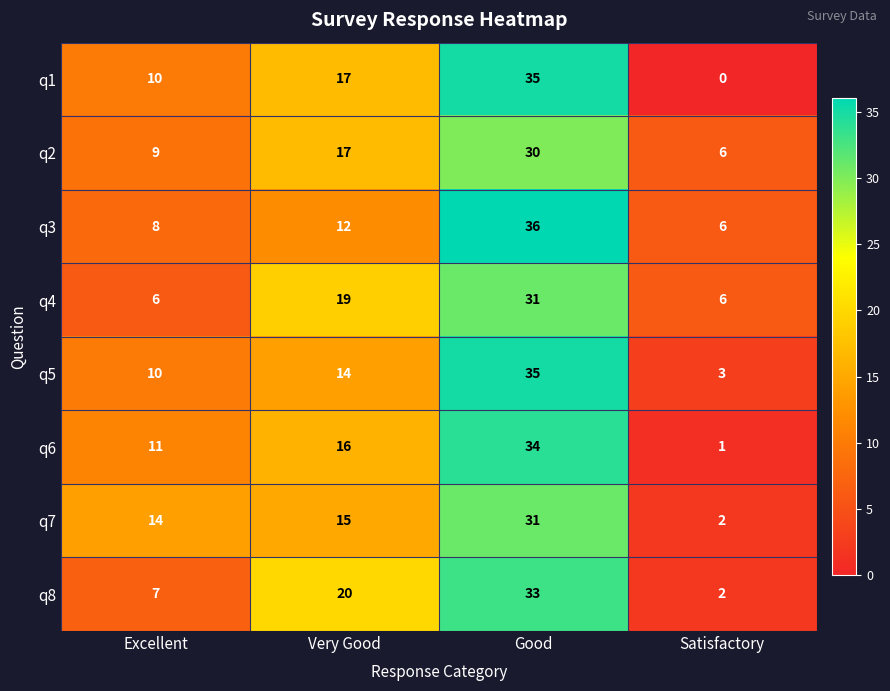

Count the q4 values in the range 6 to 31.

4